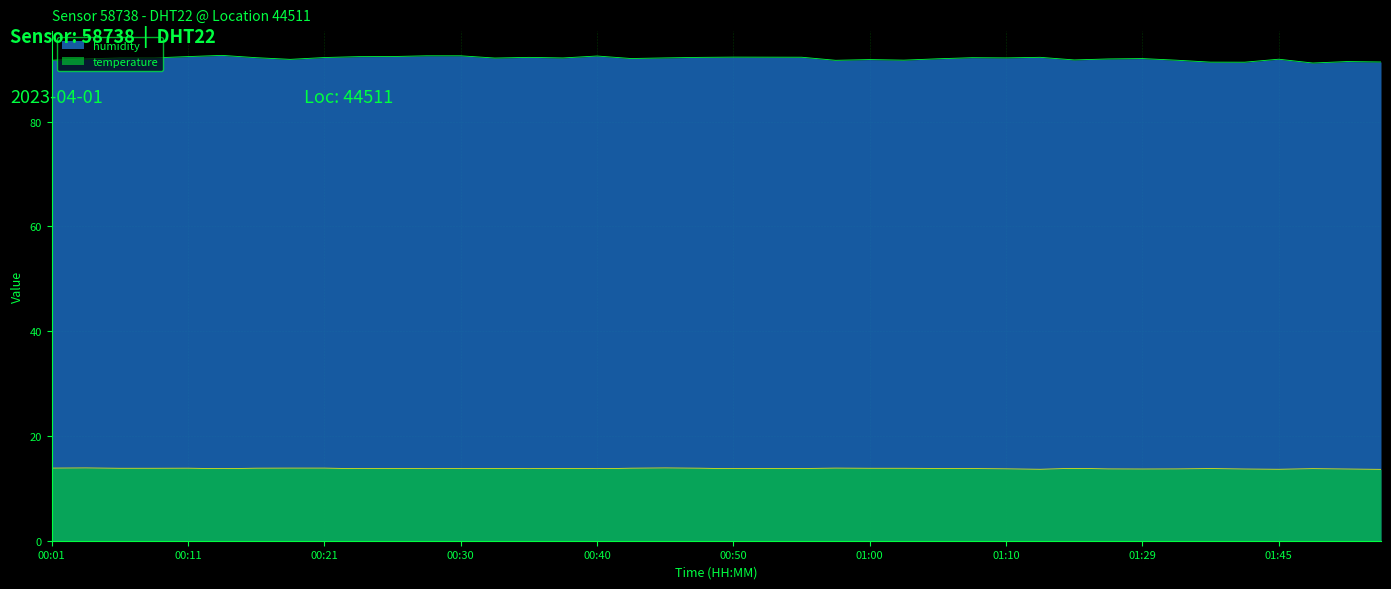

Where is humidity nearest to the value 91?

01:47